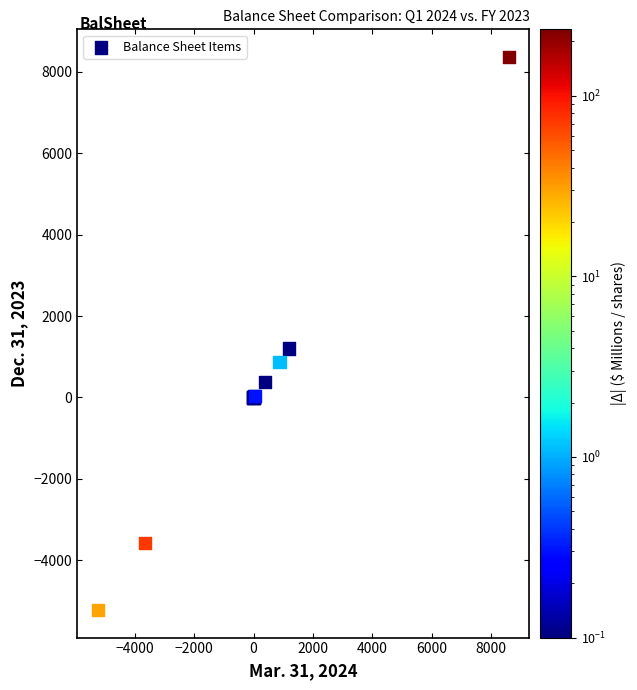

What Y value in the scatter plot is closest to 1573?

1200.0